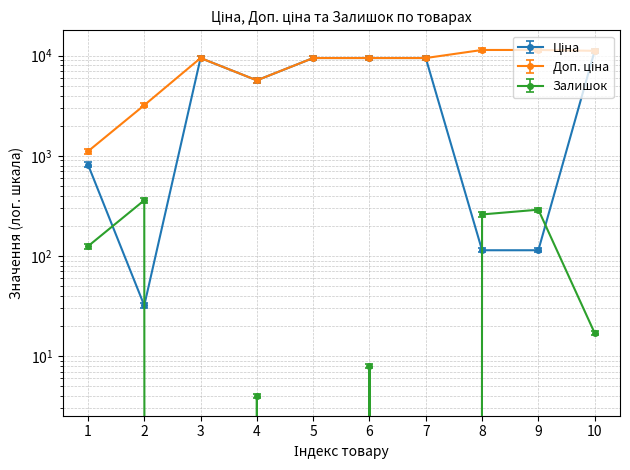

Which series changed the most between 2 and 7?

Ціна